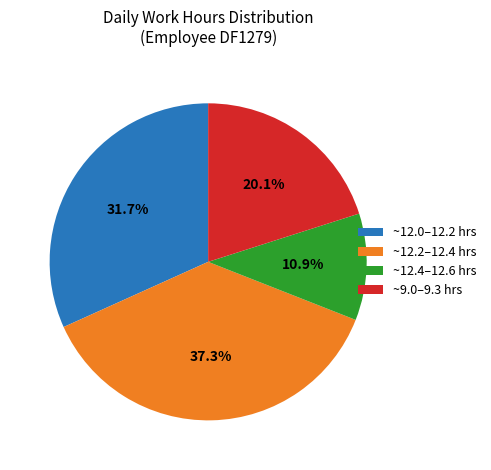

Does ~12.4–12.6 hrs represent more than half of the total?

No